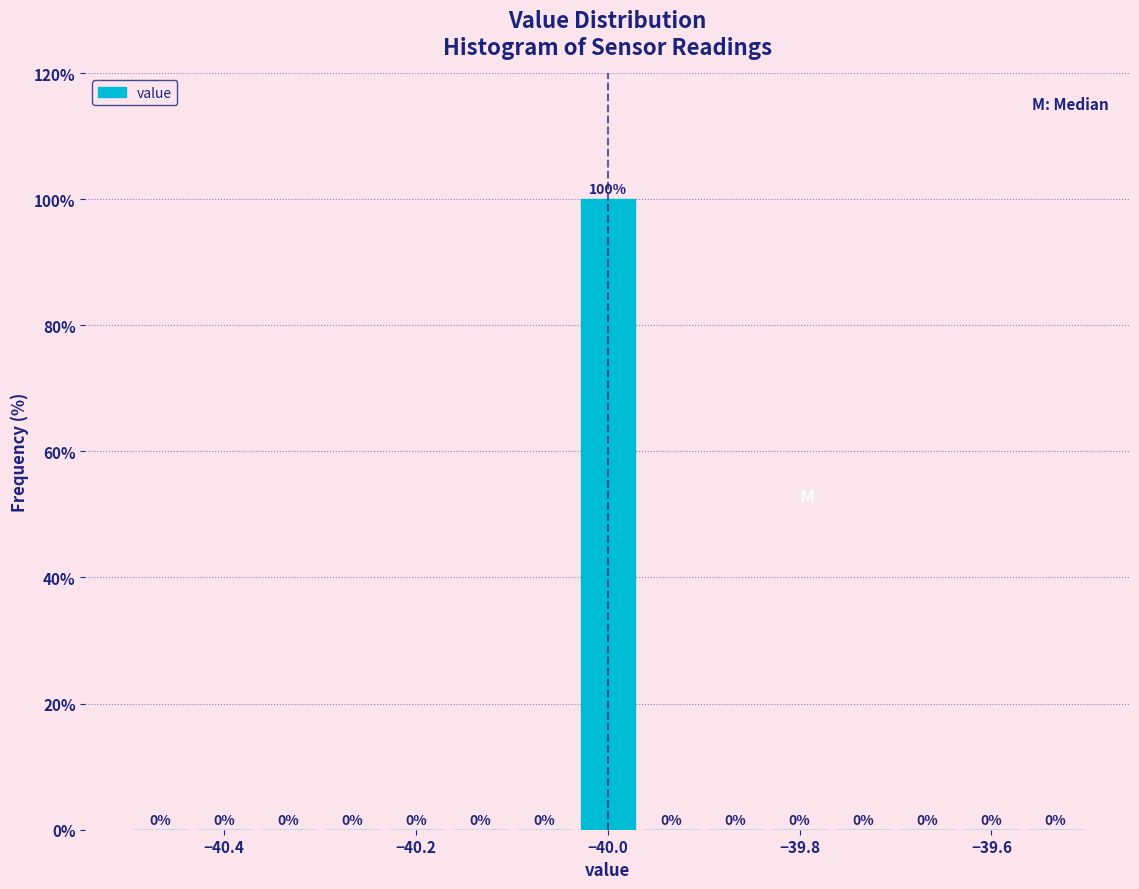

Read against the x-axis, roughly where is the centre of the tallest bar?

-40.00